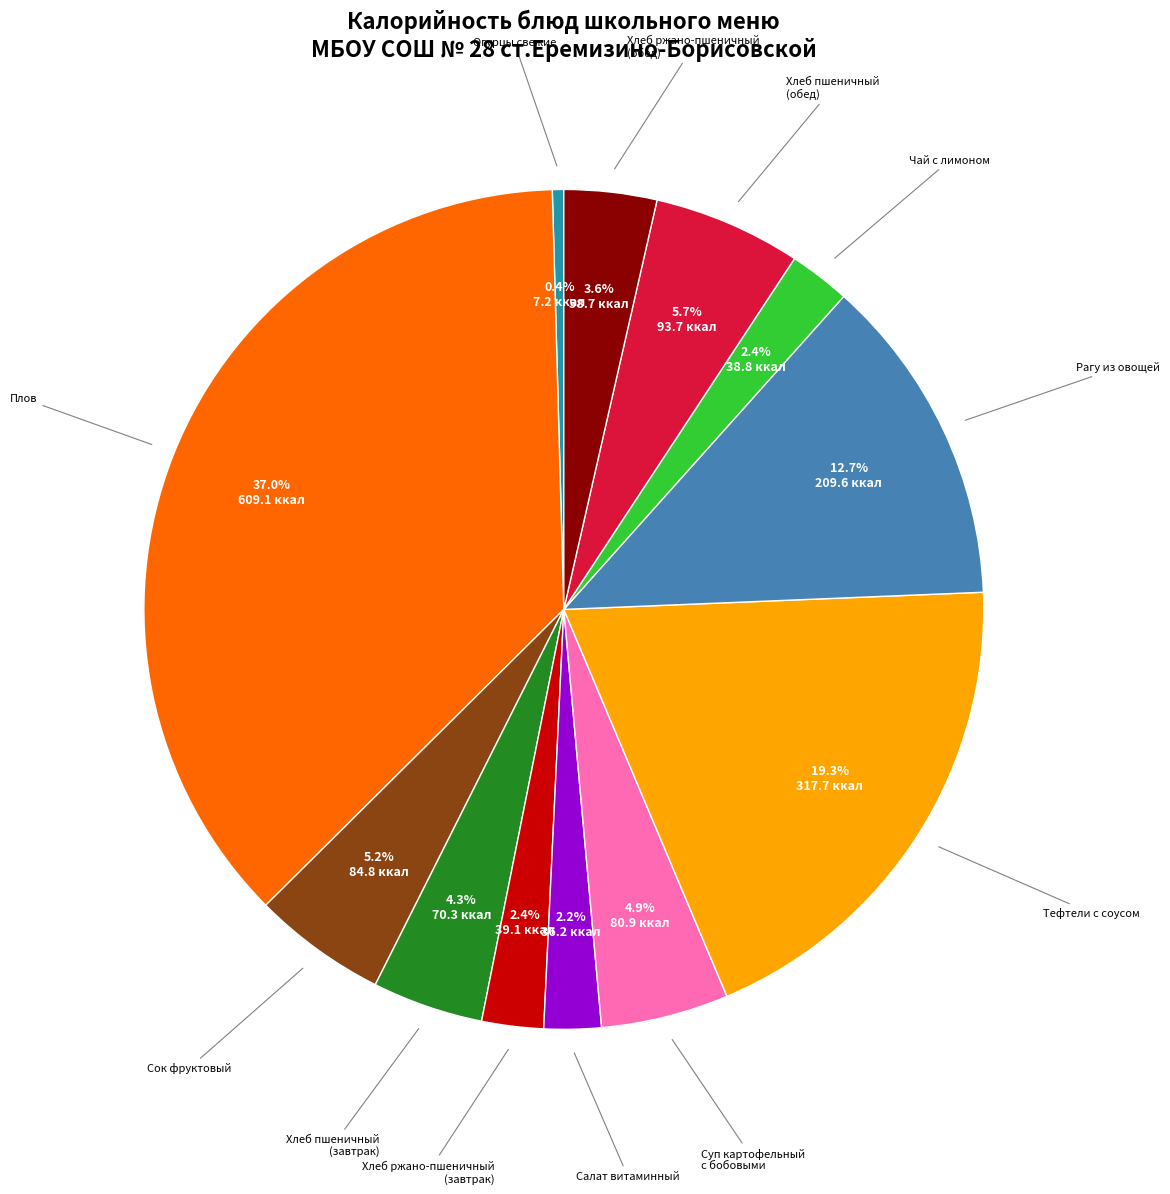

To the nearest percent, what is the average slice percentage?

8%